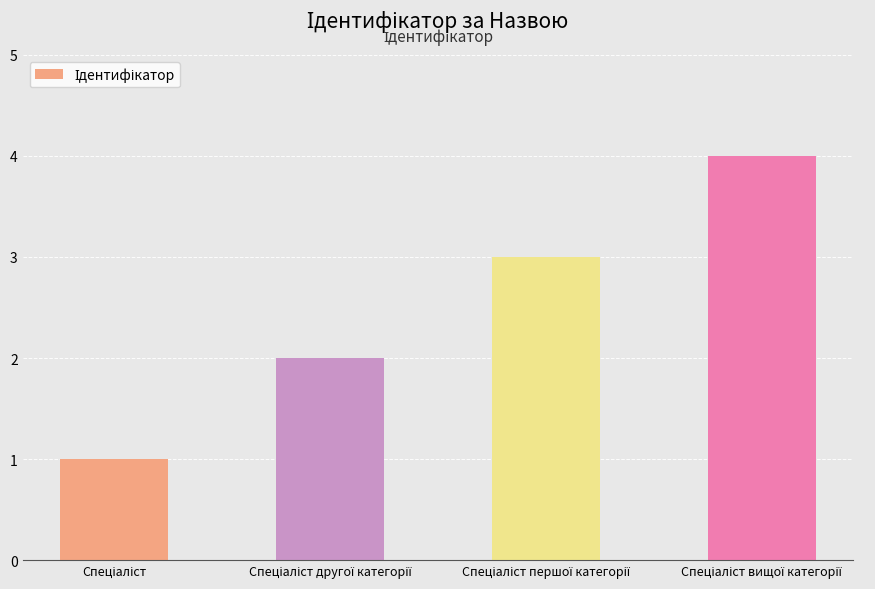

Are the bars horizontal?

No